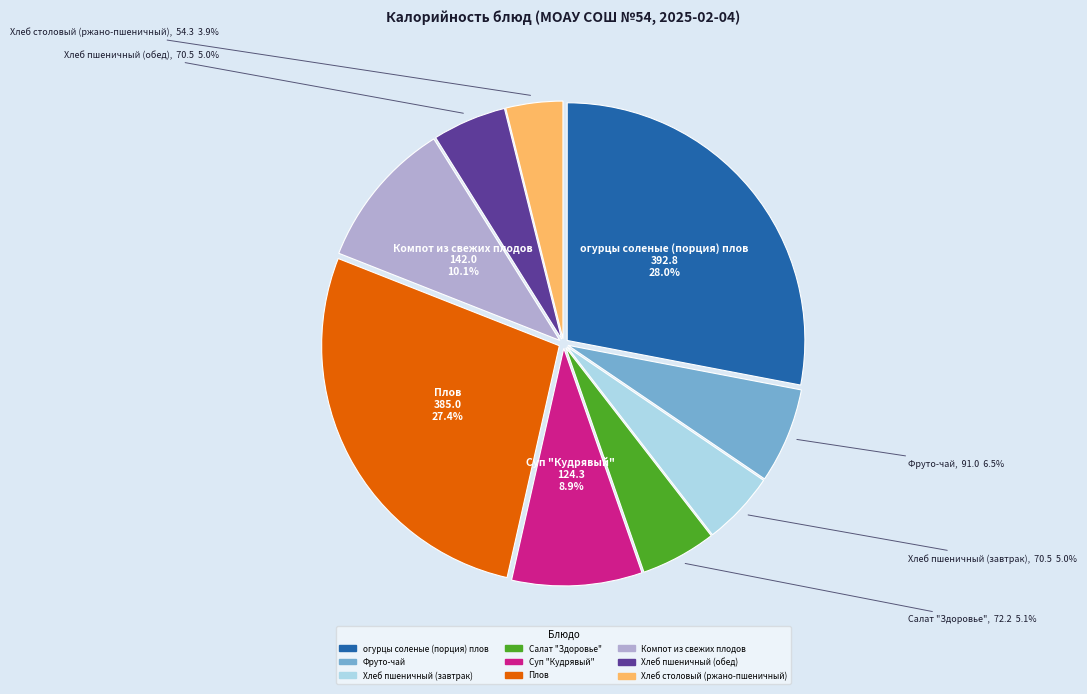

To the nearest percent, what is the difference between the largest and smallest slice percentages?

24%